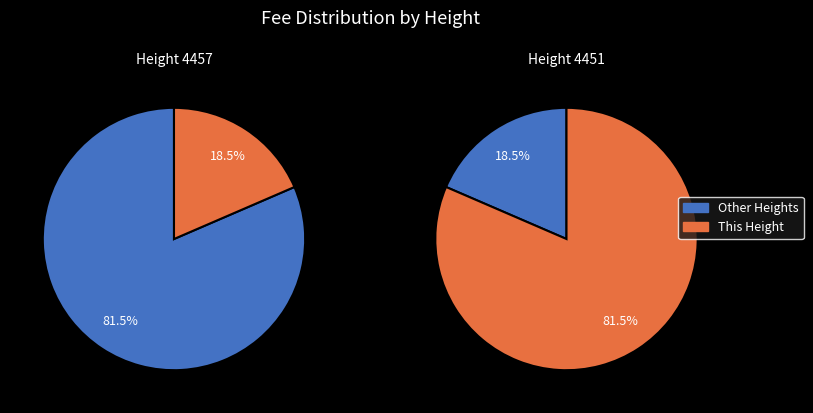

Do 4451 and 4457 together represent more than half of the pie?

Yes